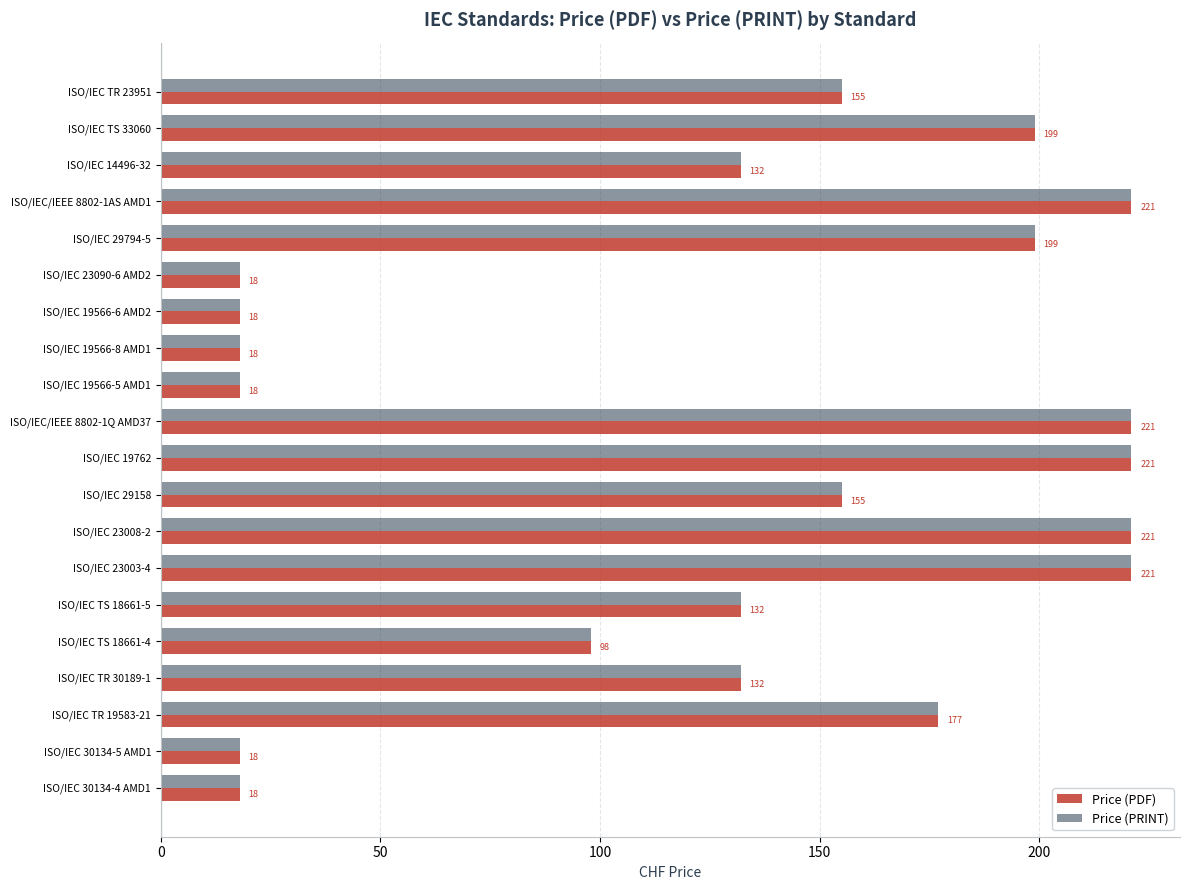

What is the minimum value for Price (PDF)?

18